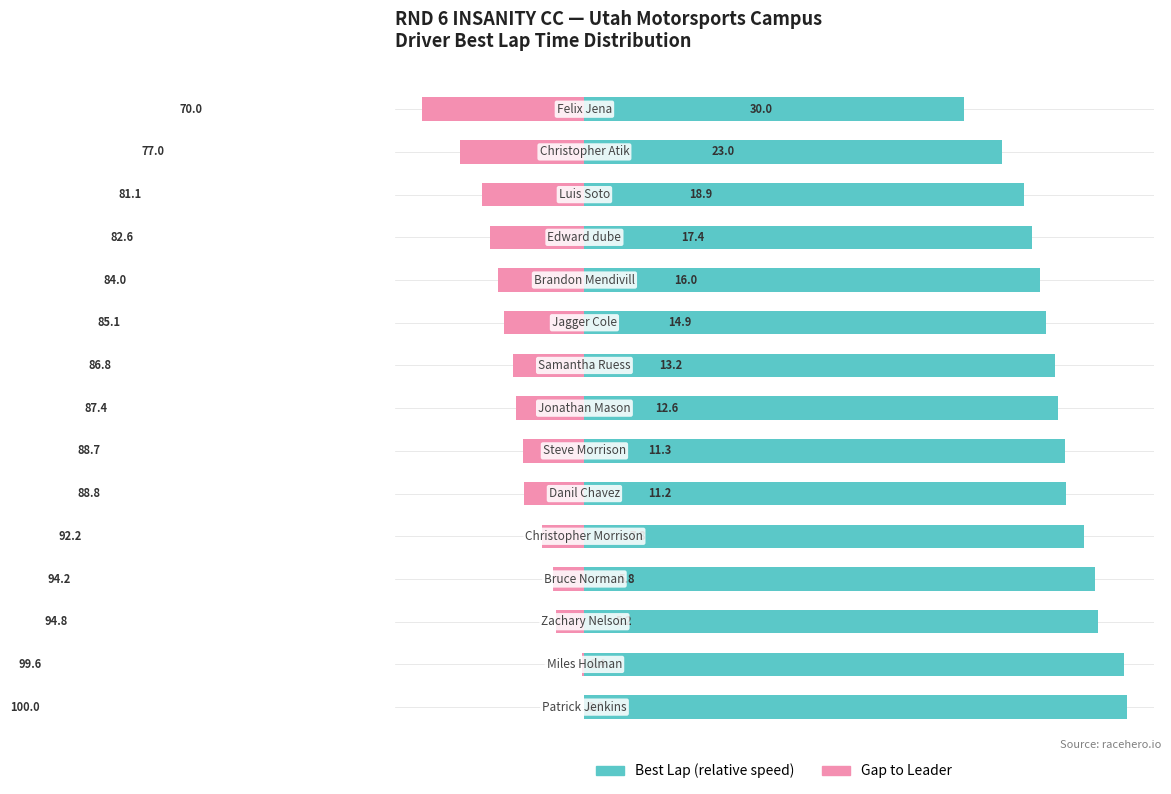

What is the difference between the highest and lowest values at 1?

100.0